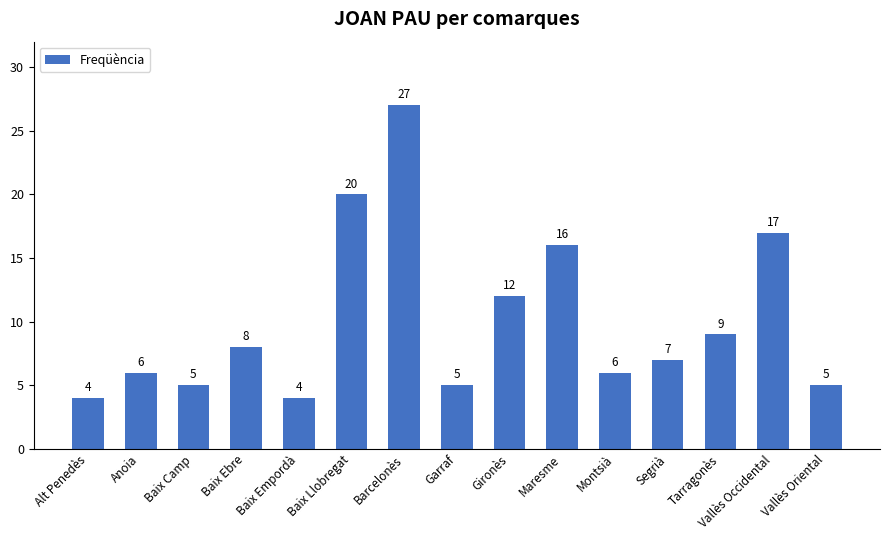

Are the bars grouped side by side (vs. stacked)?

No